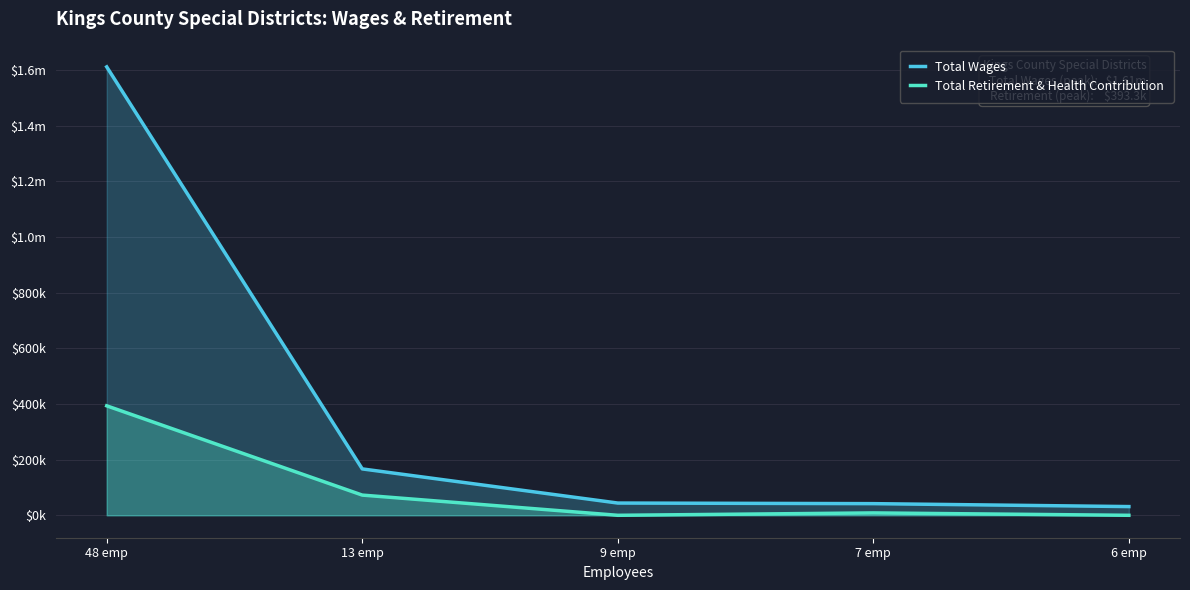

What is the label of the 1st point from the left?

48 emp